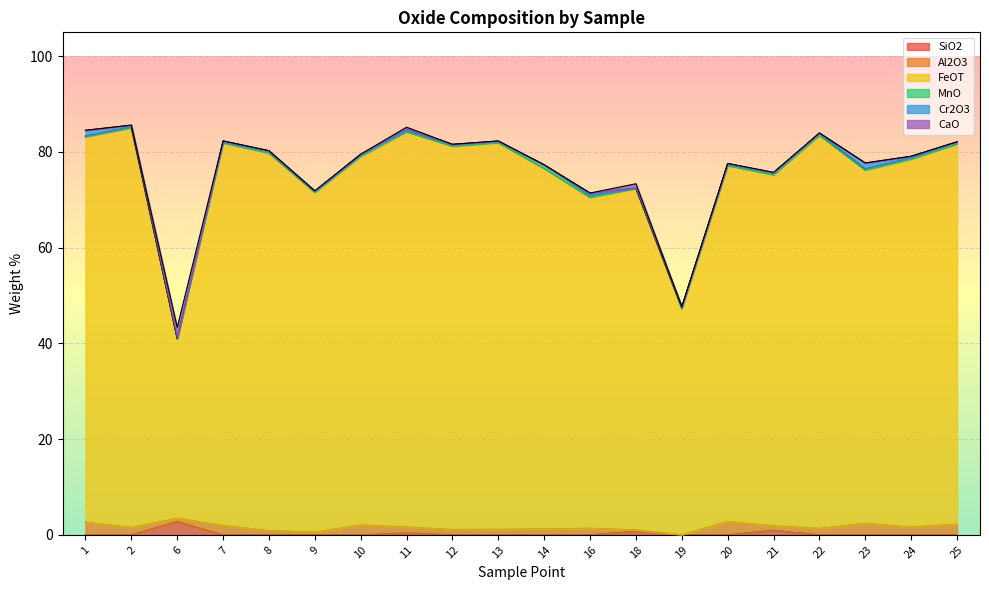

Is it true that SiO2 equals 0.0 at 20?

True